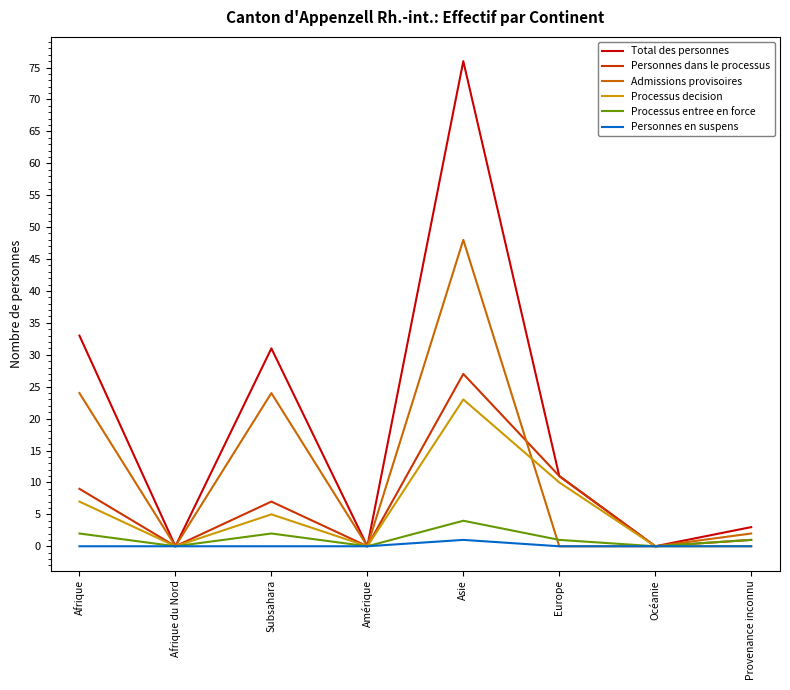

What position from the right is Afrique?

8